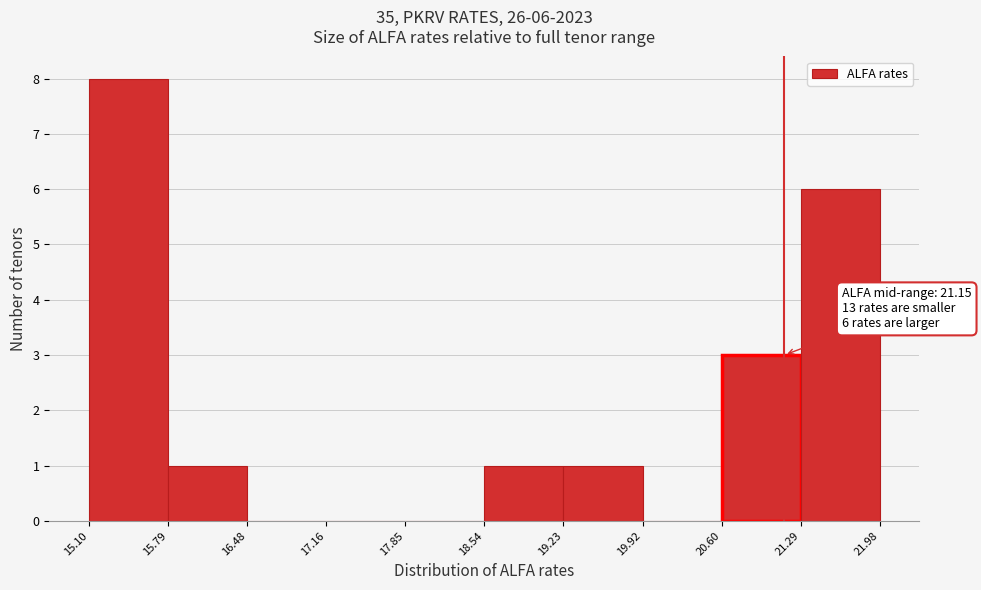

Which range on the x-axis has the tallest bar?

15.10 to 15.79